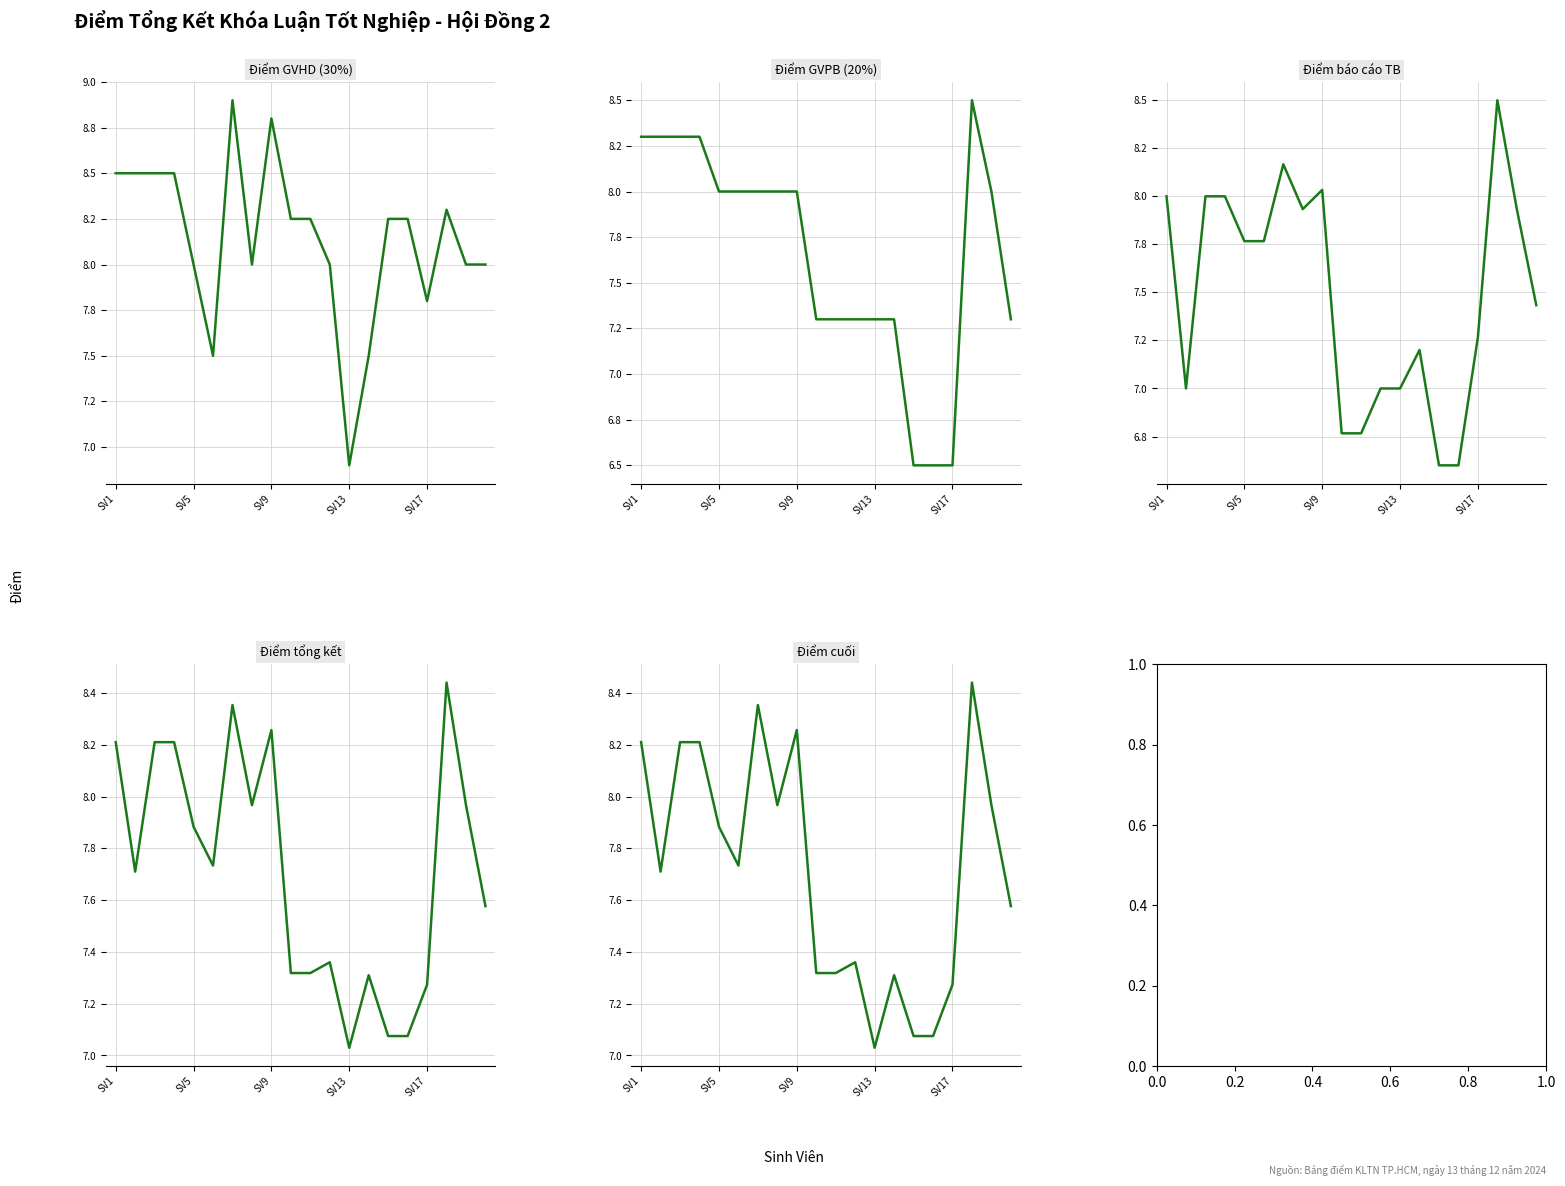

What is the difference between the maximum and minimum values in the Điểm cuối series?

1.4